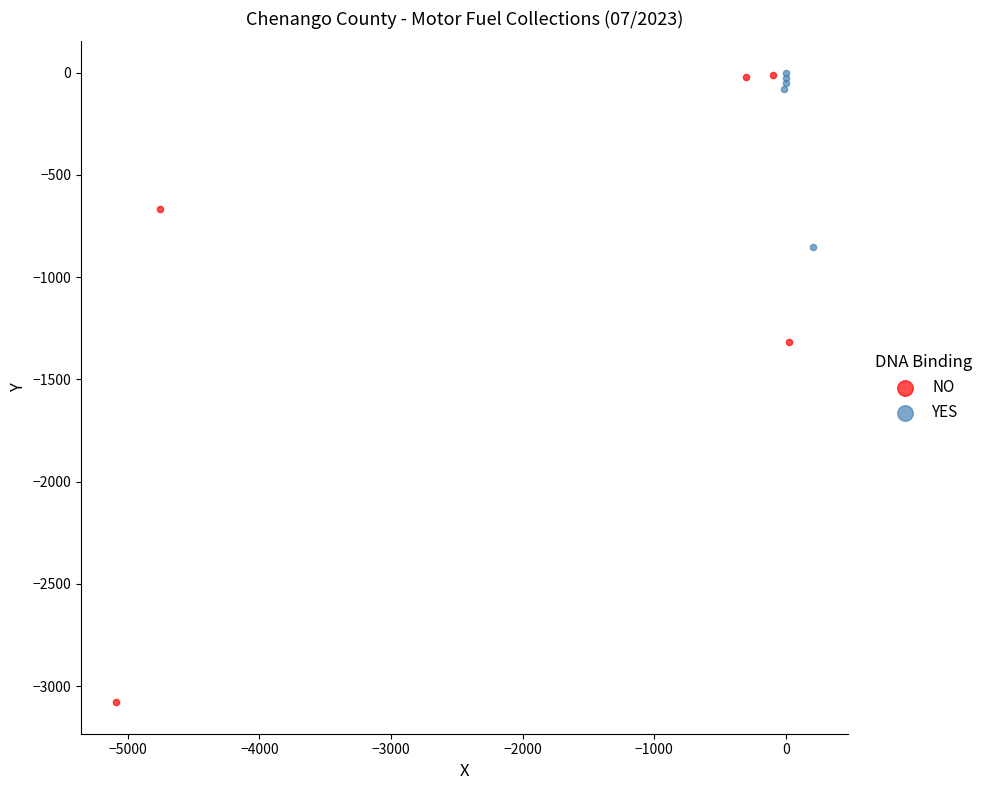

Which series has the largest Y range (max minus min)?

NO